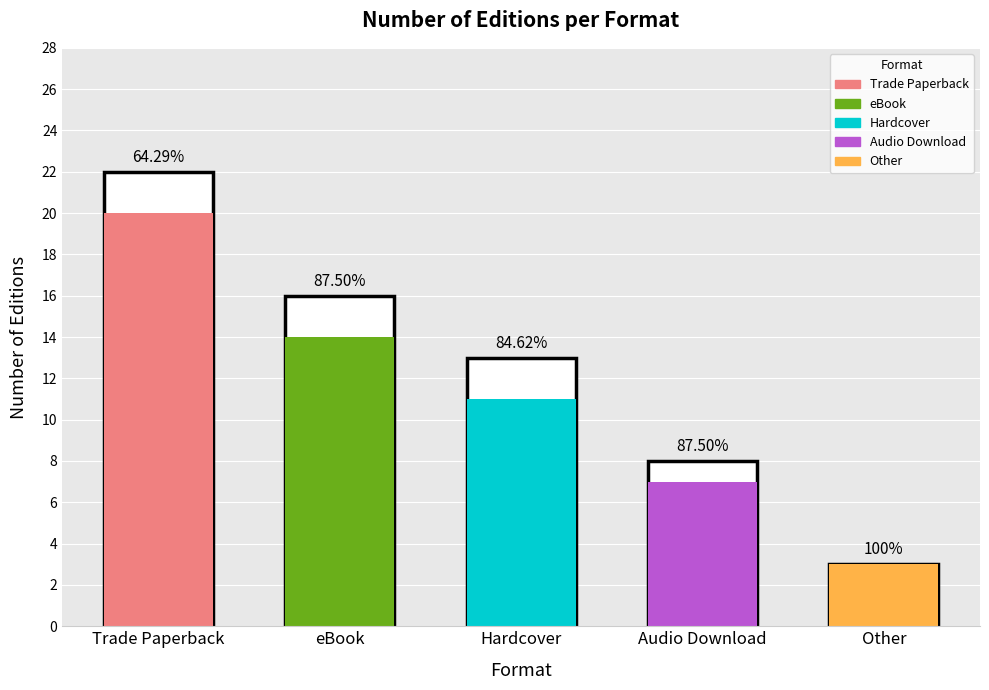

The value of Outline at Trade Paperback is 15. True or false?

False